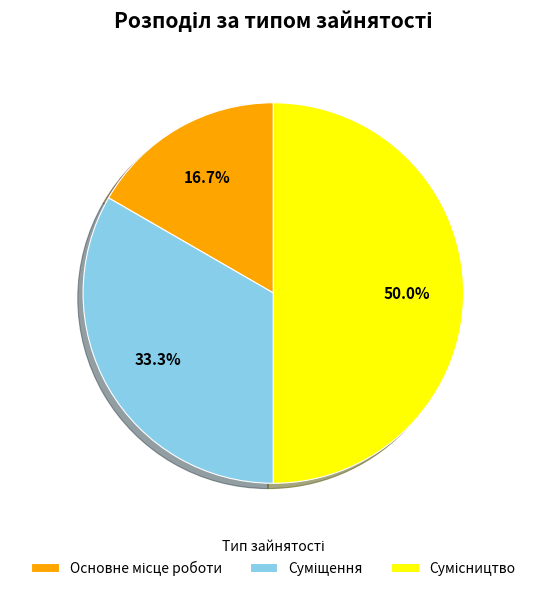

How many slices are in this pie chart?

3